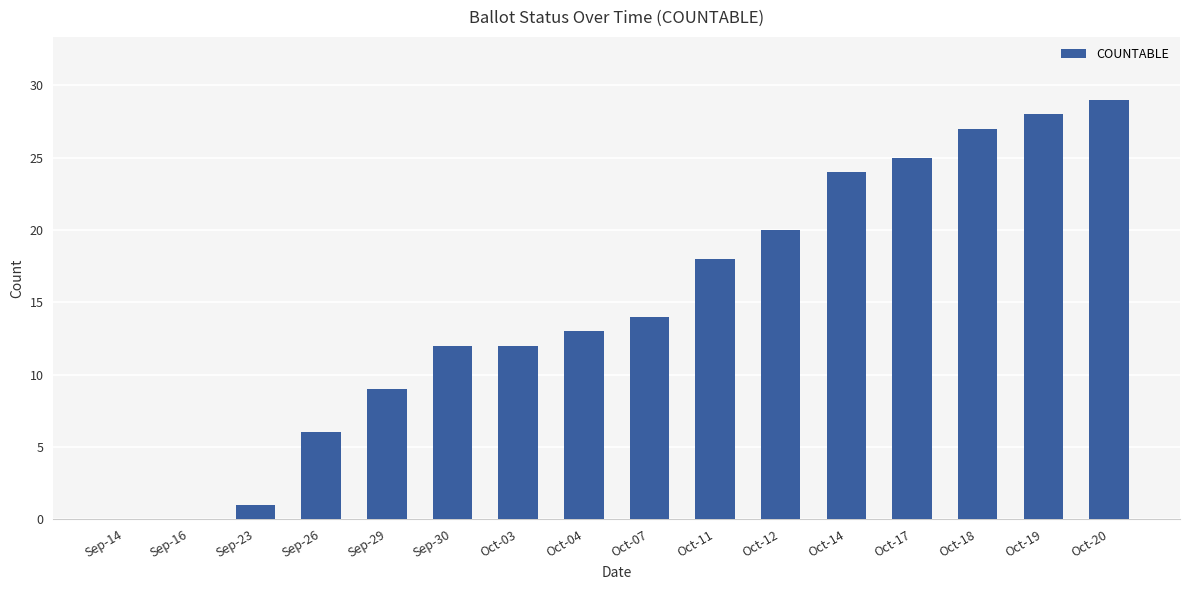

True or false: the data shows 13 at Oct-20.

False